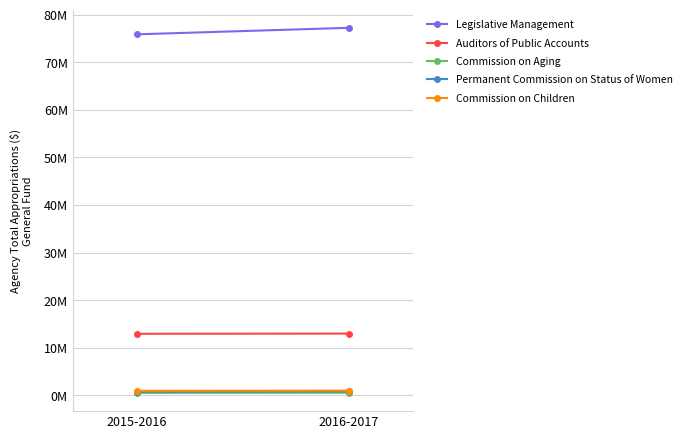

List the series in order of their peak value, lowest first.

Commission on Aging, Permanent Commission on Status of Women, Commission on Children, Auditors of Public Accounts, Legislative Management